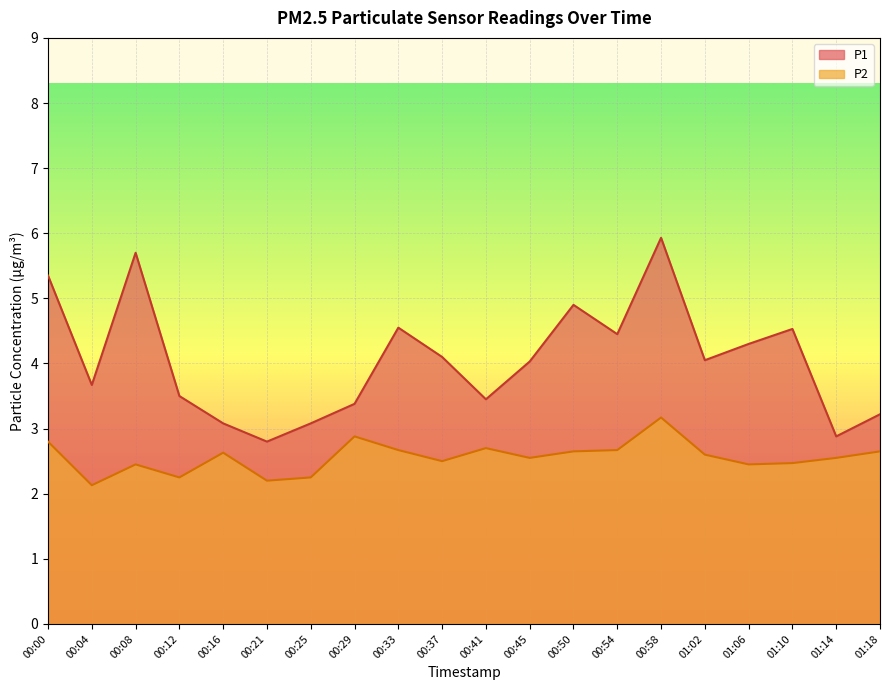

Does the chart display data point markers on the line(s)?

No